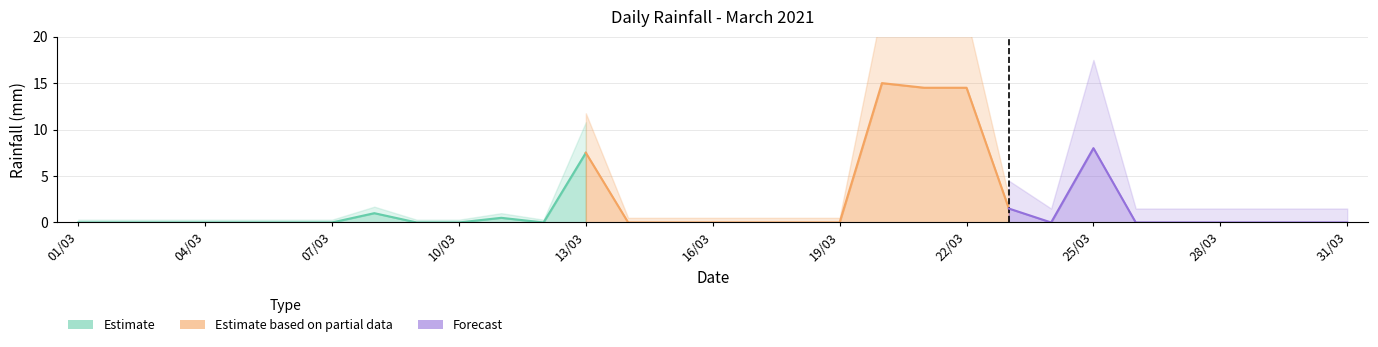

The value at 27/03 is 0.0. True or false?

True